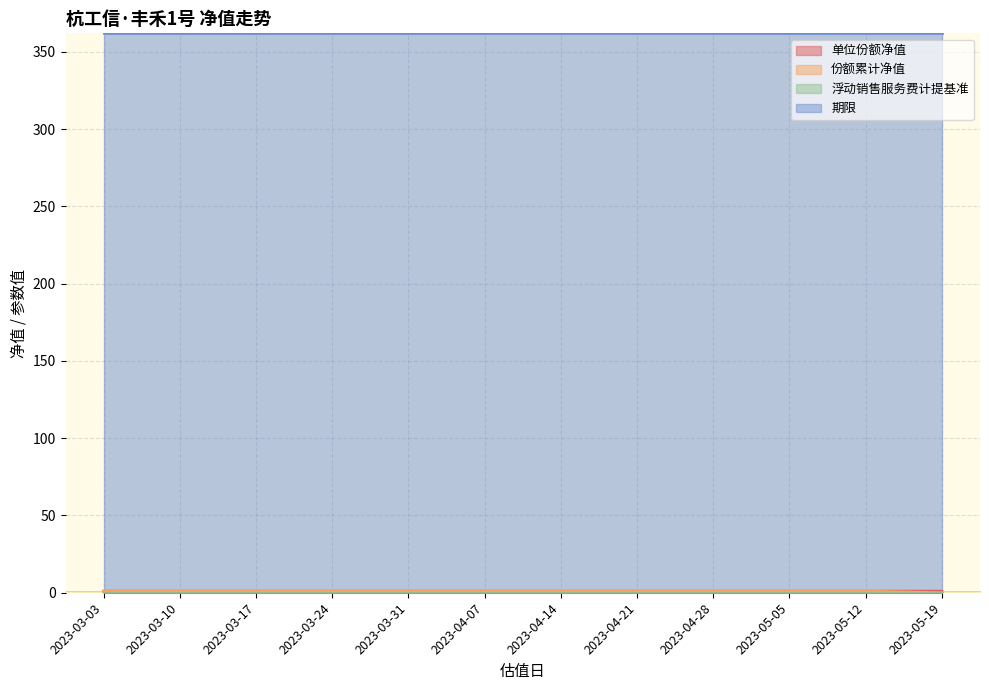

The 期限 series shows 362.0 at 2023-05-12. True or false?

True